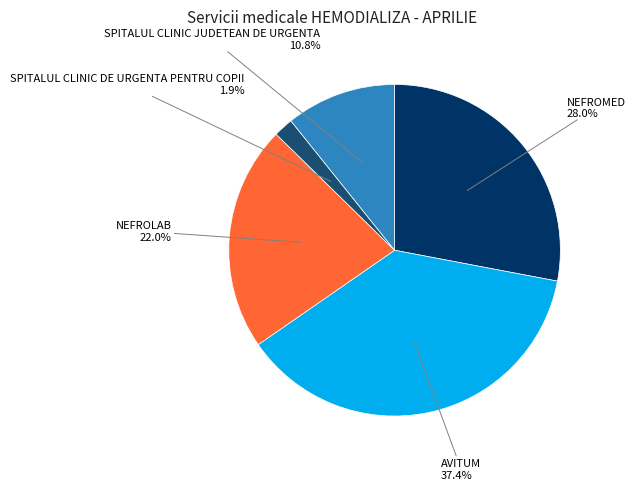

Is there a majority slice in this chart?

No